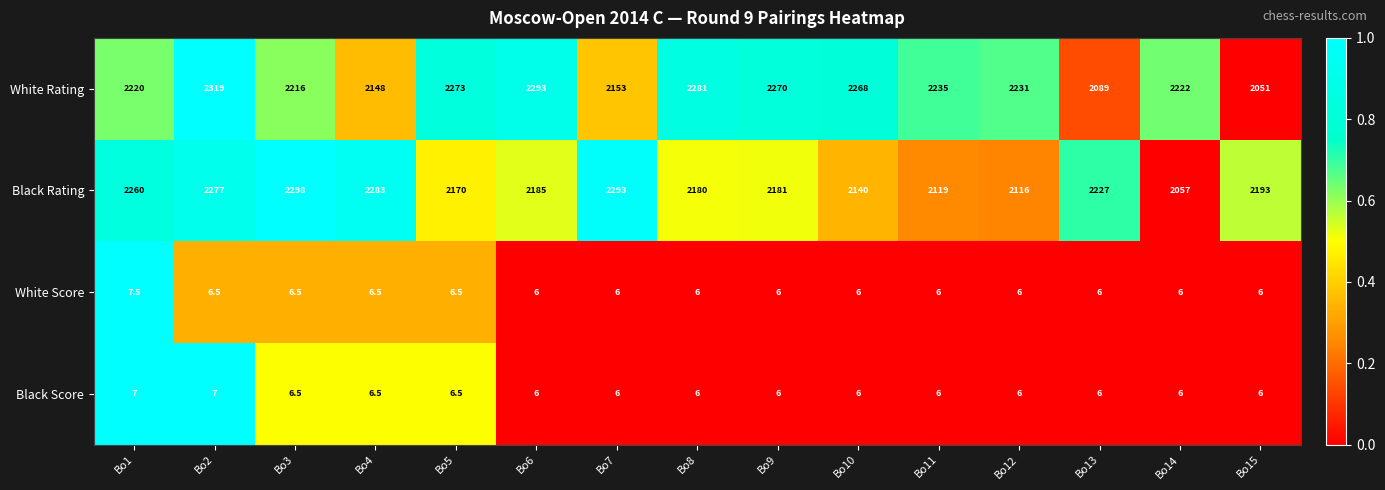

Rank the series by their maximum value, from lowest to highest.

Black Score, White Score, Black Rating, White Rating